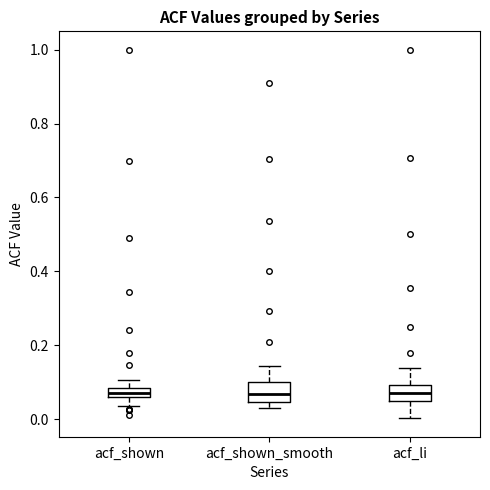

Where is the lower edge of the box for acf_li on the y-axis? The values are not printed on the chart, so give them approximately, as read against the axis.

0.04